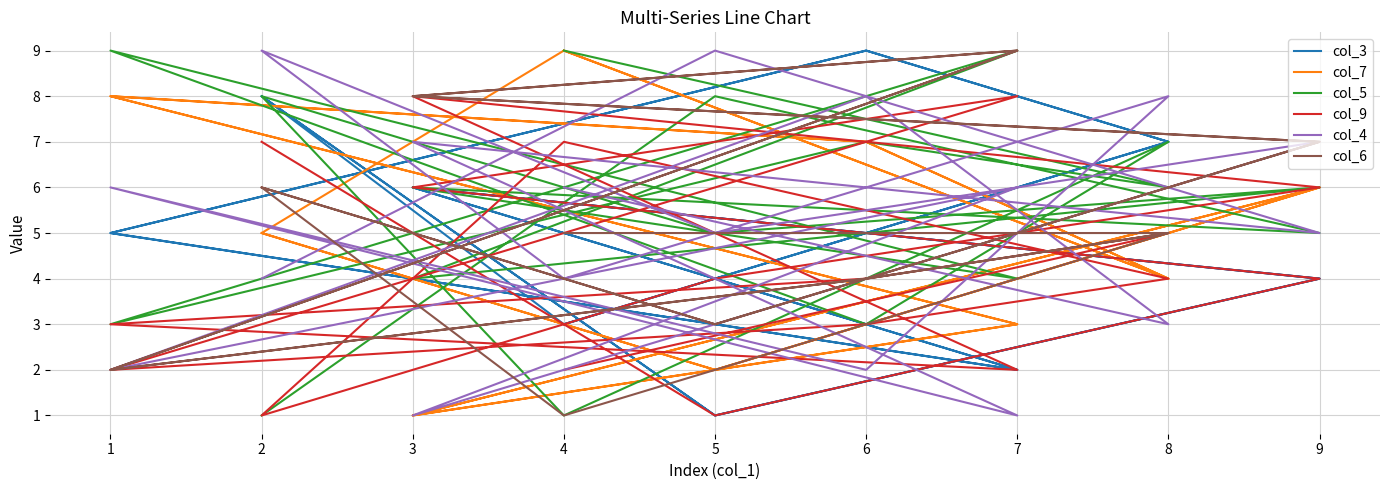

True or false: col_6 has a value of 10 at 9.

False